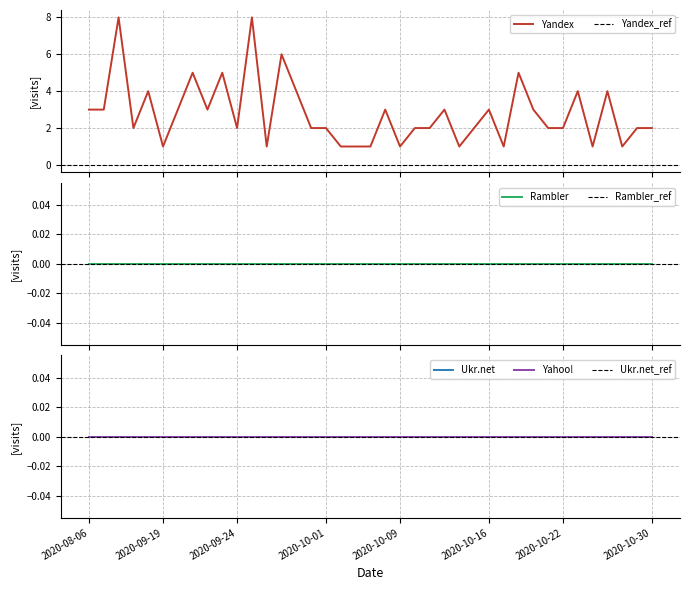

Reading left to right, extract all data points from this chart.

Yandex: 3	3	8	2	4	1	3	5	3	5	2	8	1	6	4	2	2	1	1	1	3	1	2	2	3	1	2	3	1	5	3	2	2	4	1	4	1	2	2
Rambler: 0	0	0	0	0	0	0	0	0	0	0	0	0	0	0	0	0	0	0	0	0	0	0	0	0	0	0	0	0	0	0	0	0	0	0	0	0	0	0
Ukr.net: 0	0	0	0	0	0	0	0	0	0	0	0	0	0	0	0	0	0	0	0	0	0	0	0	0	0	0	0	0	0	0	0	0	0	0	0	0	0	0
Yahoo!: 0	0	0	0	0	0	0	0	0	0	0	0	0	0	0	0	0	0	0	0	0	0	0	0	0	0	0	0	0	0	0	0	0	0	0	0	0	0	0